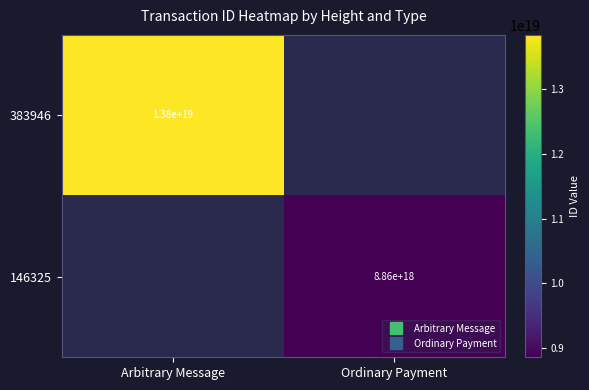

What value does the 383946 series have at Arbitrary Message?

13825680627767824384.0